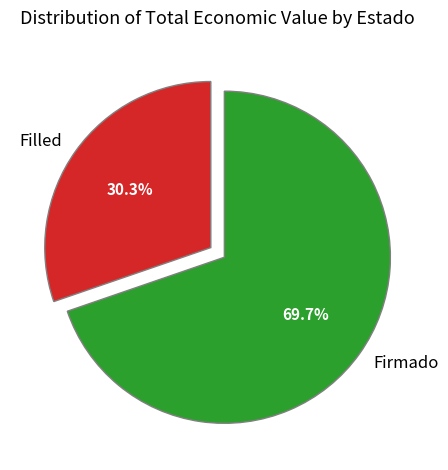

Count the number of slices in the pie.

2